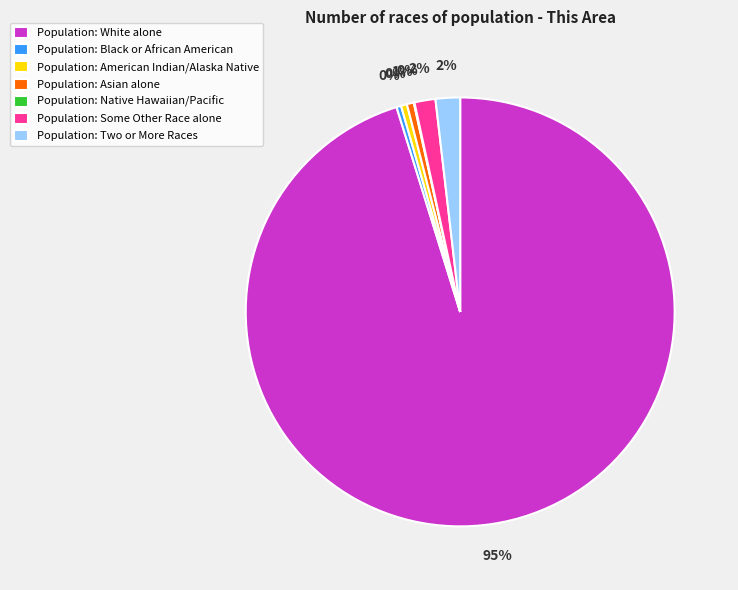

What is the largest slice in the pie chart?

Population: White alone